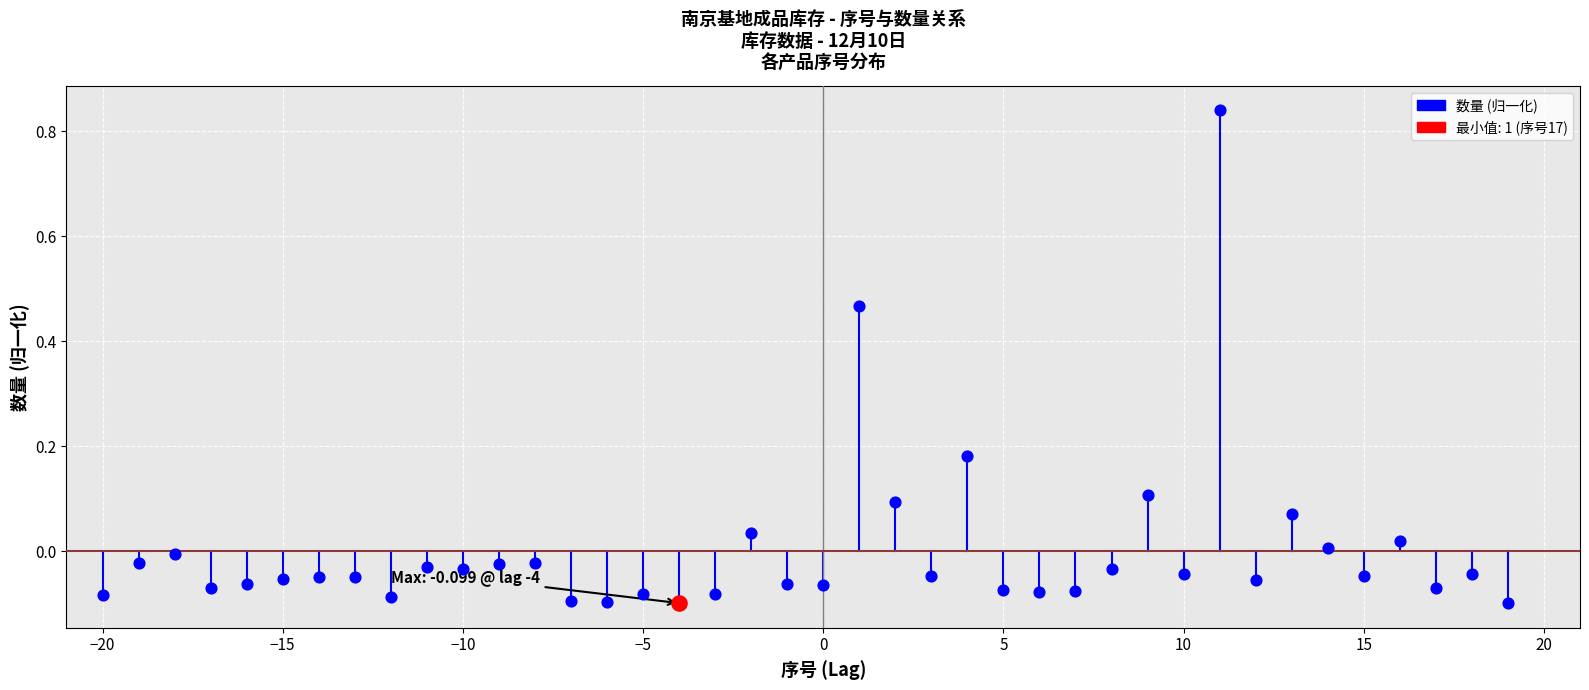

Which series reaches the maximum Y coordinate?

数量